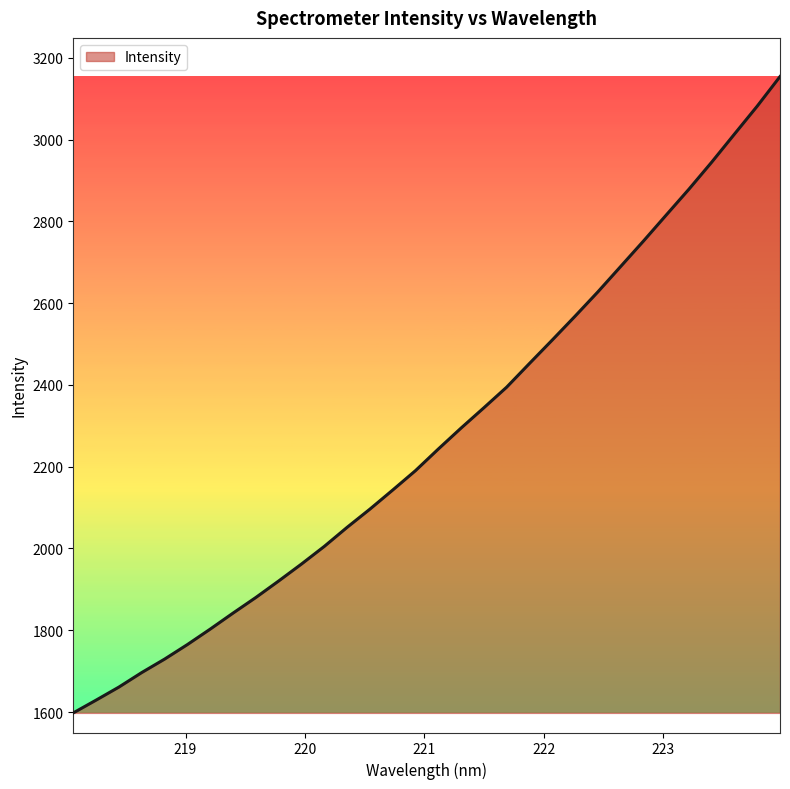

Does the chart display data point markers on the line(s)?

No